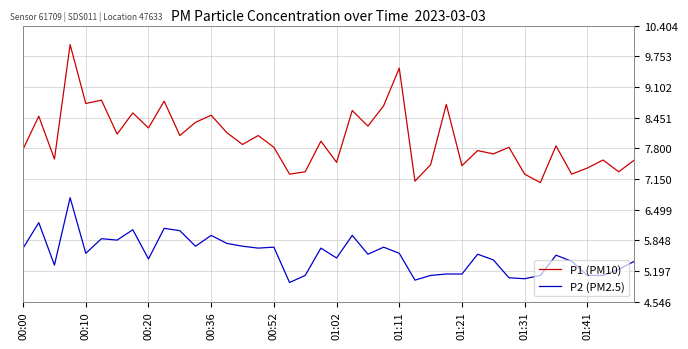

Rank the series by their maximum value, from highest to lowest.

P1 (PM10), P2 (PM2.5)